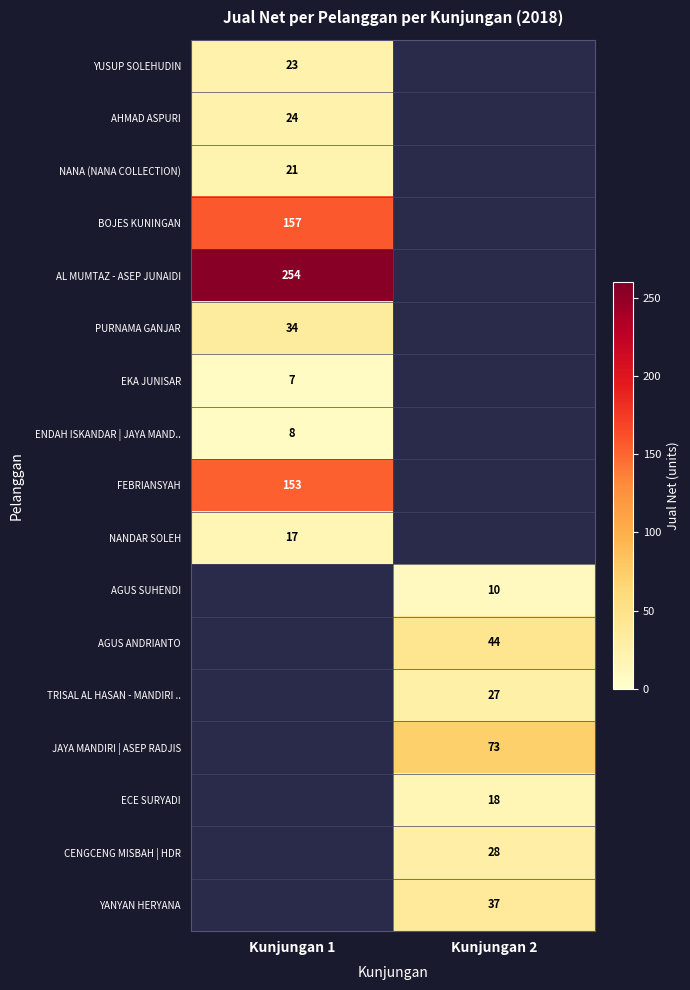

Count the number of categories in the chart.

2